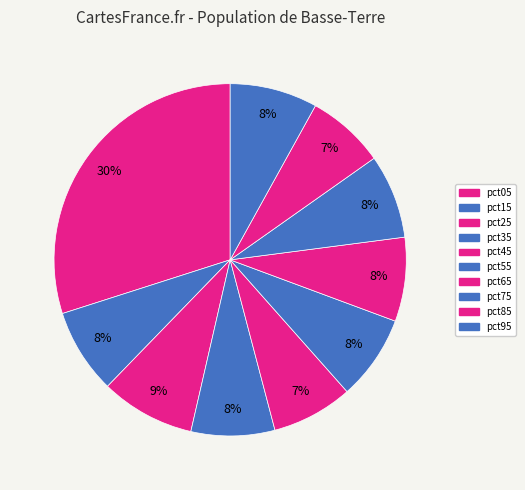

Does pct55 represent more than half of the total?

No